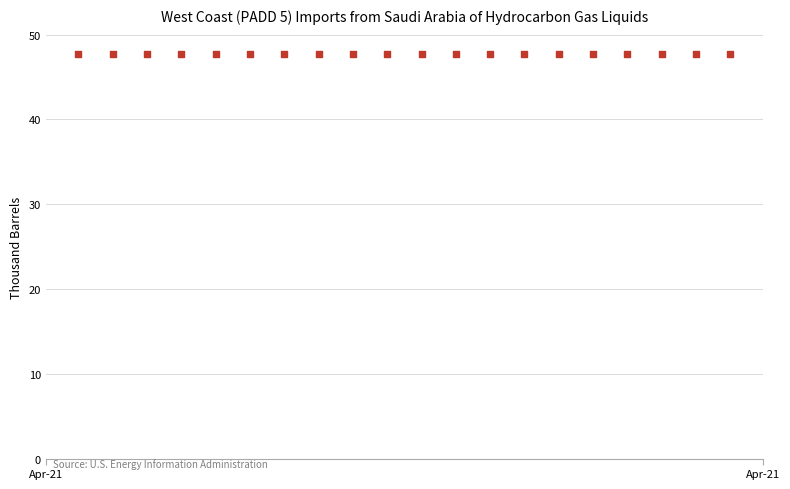

List the coordinates of all points as (X, Y) pairs, reading left to right.

(18725.8, 47.7)  (18725.8, 47.7)  (18725.8, 47.7)  (18725.8, 47.7)  (18725.8, 47.7)  (18725.8, 47.7)  (18725.8, 47.7)  (18725.8, 47.7)  (18725.8, 47.7)  (18725.8, 47.7)  (18725.8, 47.7)  (18725.8, 47.7)  (18725.8, 47.7)  (18725.8, 47.7)  (18725.8, 47.7)  (18725.8, 47.7)  (18725.8, 47.7)  (18725.8, 47.7)  (18725.8, 47.7)  (18725.8, 47.7)